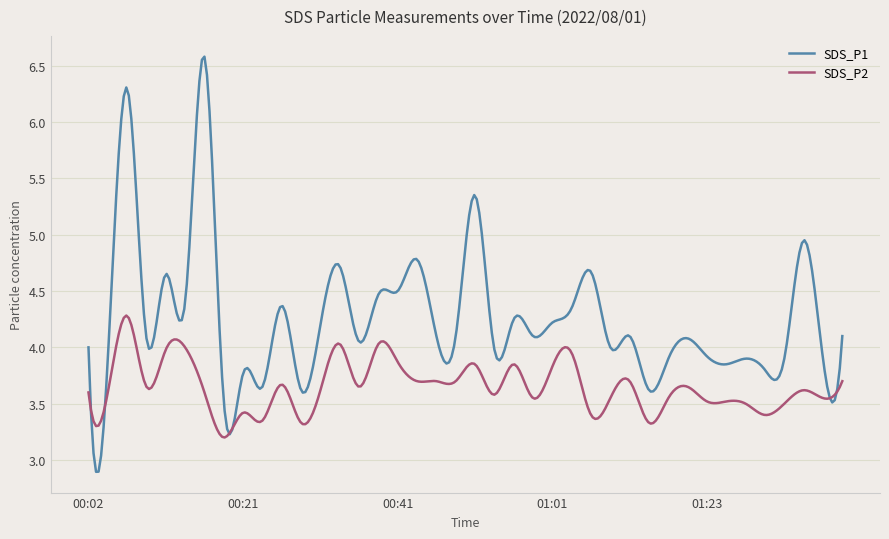

Which series has the largest range (max minus min)?

SDS_P1